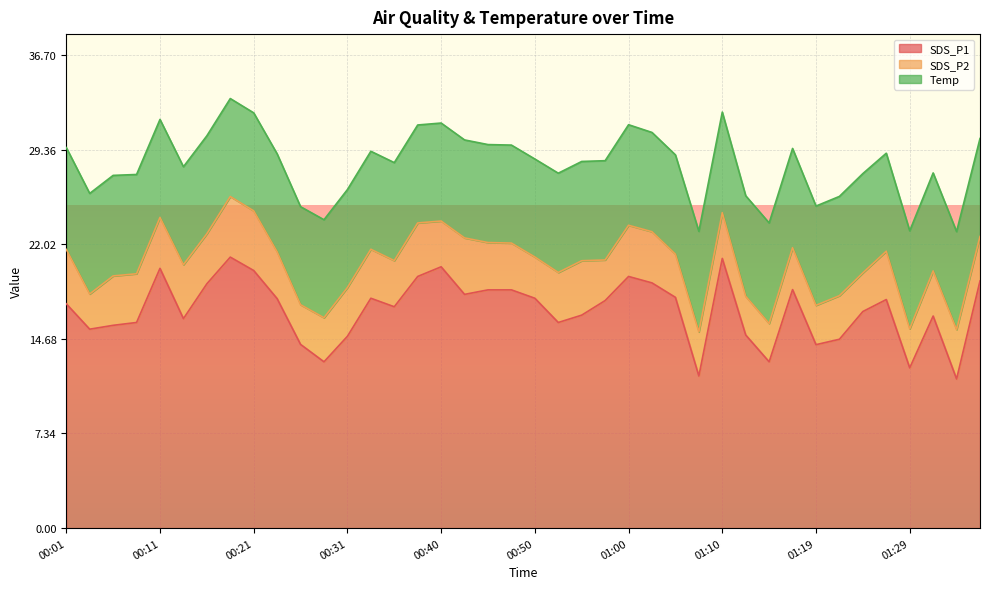

Between 00:26 and 01:07, which series saw the biggest shift?

SDS_P1